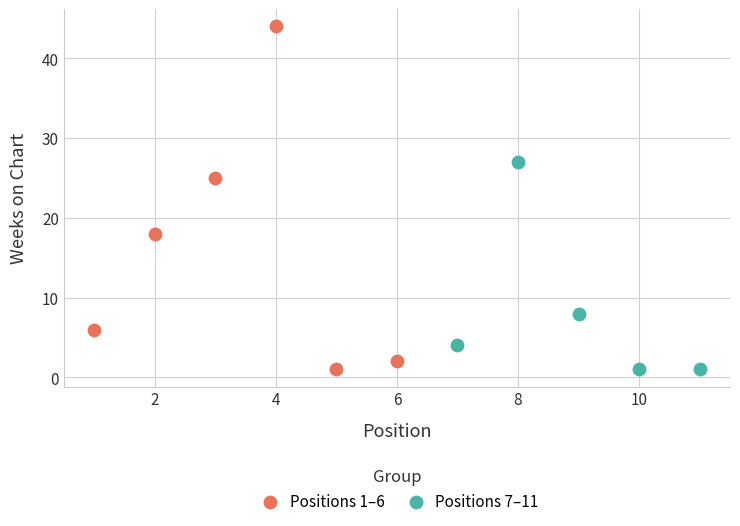

Which series reaches the maximum Y coordinate?

Positions 1–6